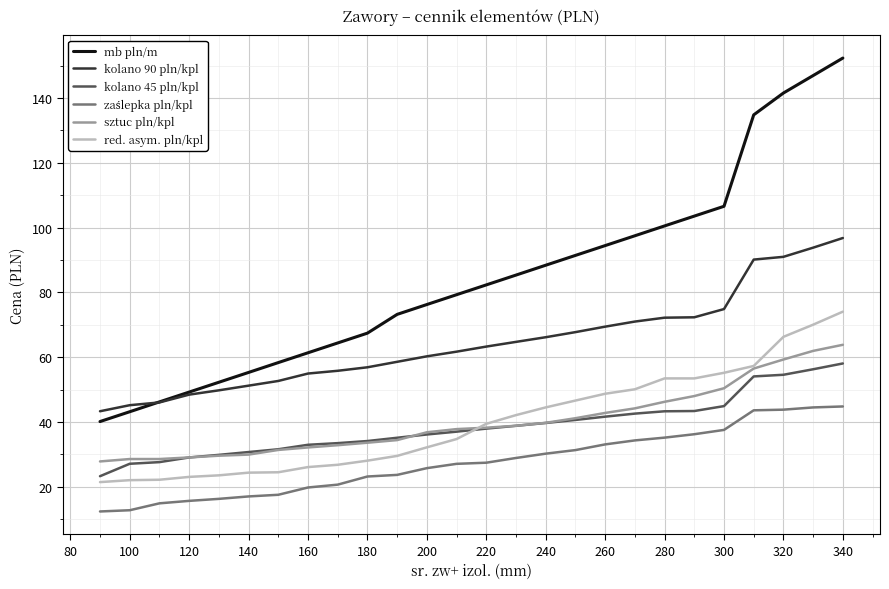

Which series has the widest spread of values?

mb pln/m